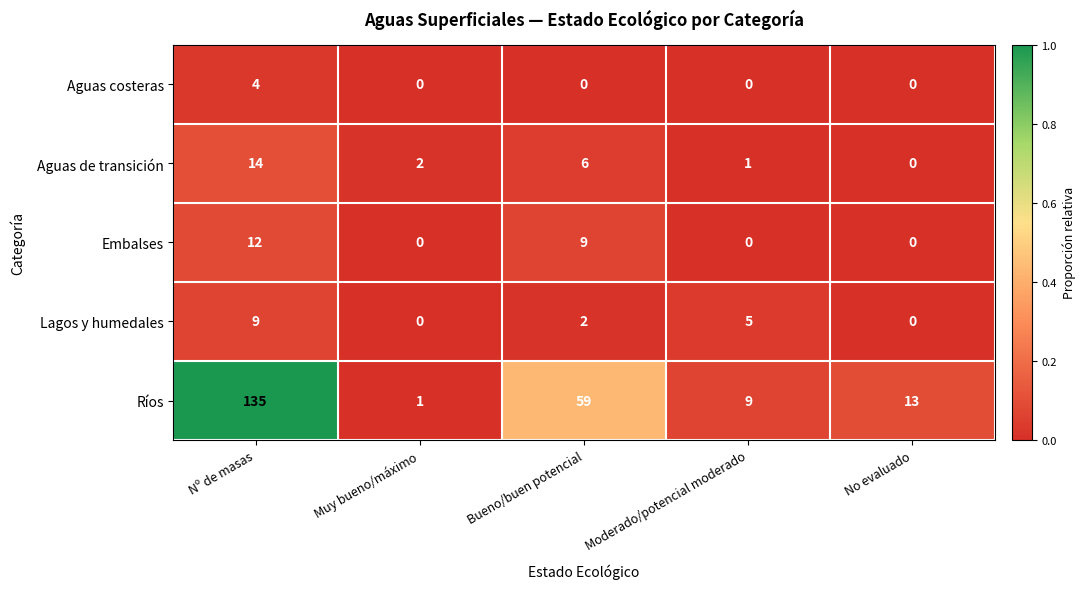

What is the sum of all Embalses values?

21